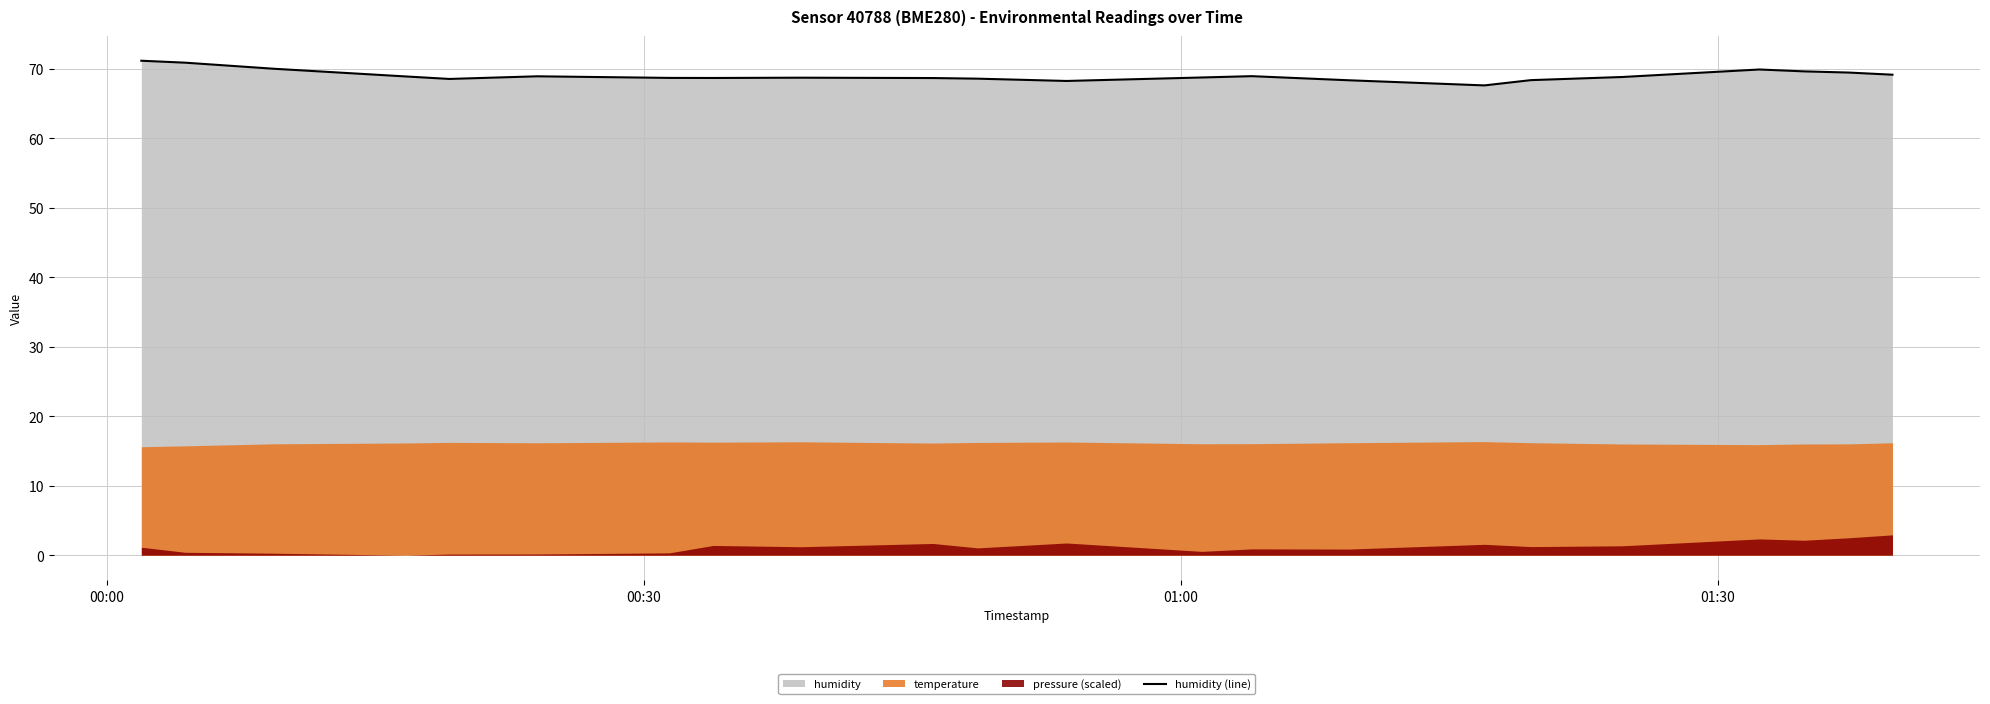

Reading left to right, what are all the values shown in this chart?

71.1	70.8	70.0	68.9	68.5	68.9	68.7	68.7	68.7	68.6	68.5	68.2	68.7	68.9	68.3	67.6	68.3	68.8	69.9	69.6	69.4	69.1